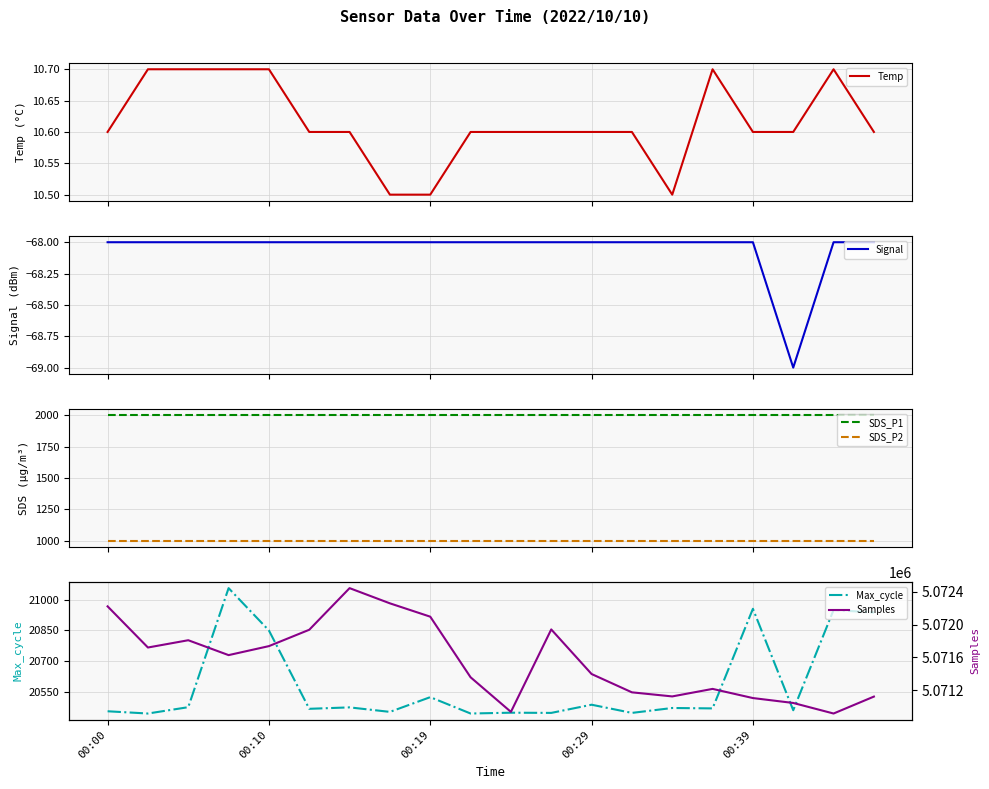

Which series has the widest spread of values?

Samples